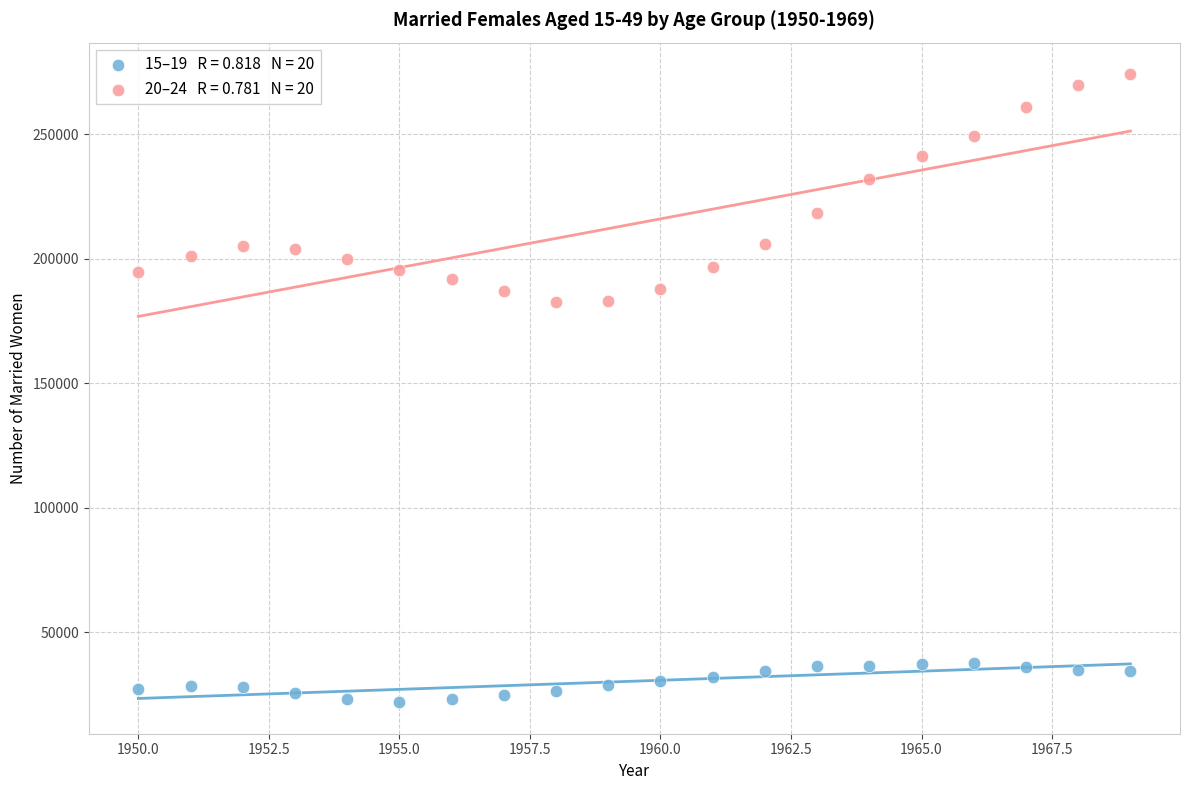

Across all data points, what is the range of Y values (max minus min)?

252161